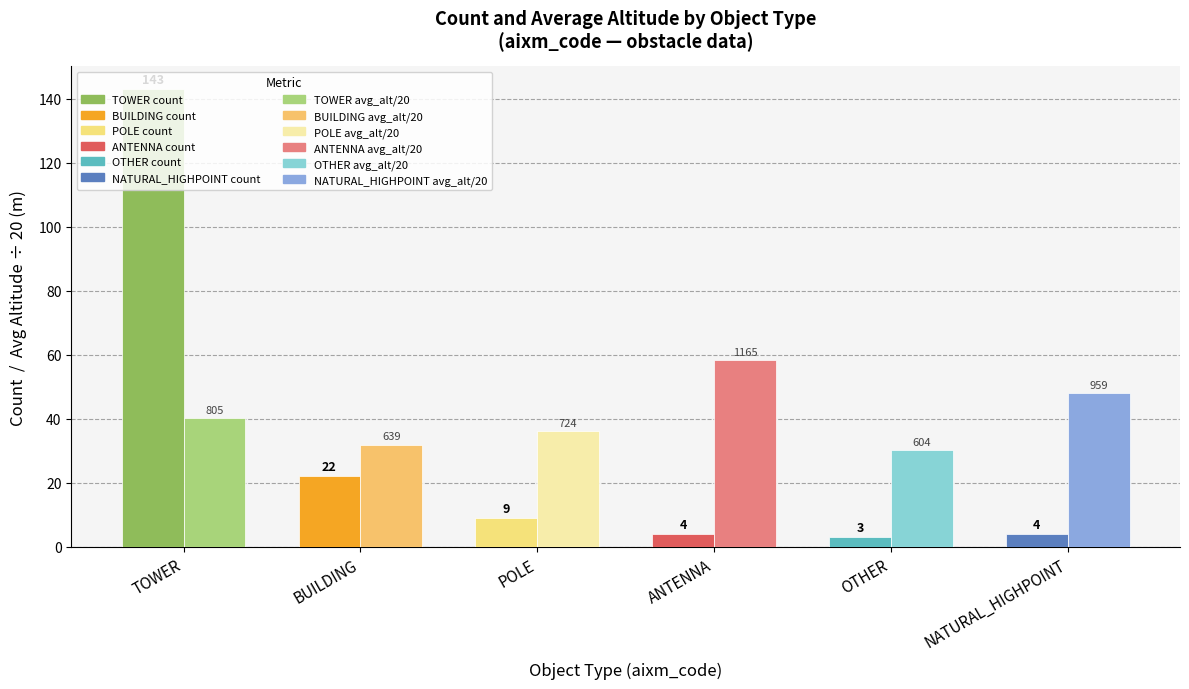

What is the label of the 3rd bar from the left?

POLE